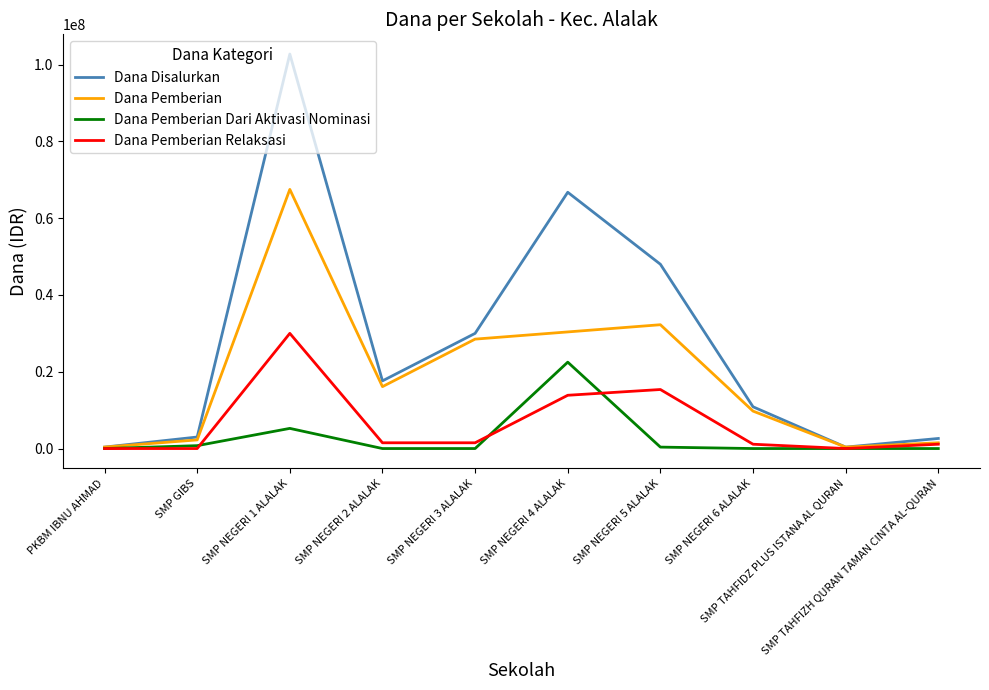

What is the spread (max minus min) of values at SMP NEGERI 3 ALALAK?

30000000